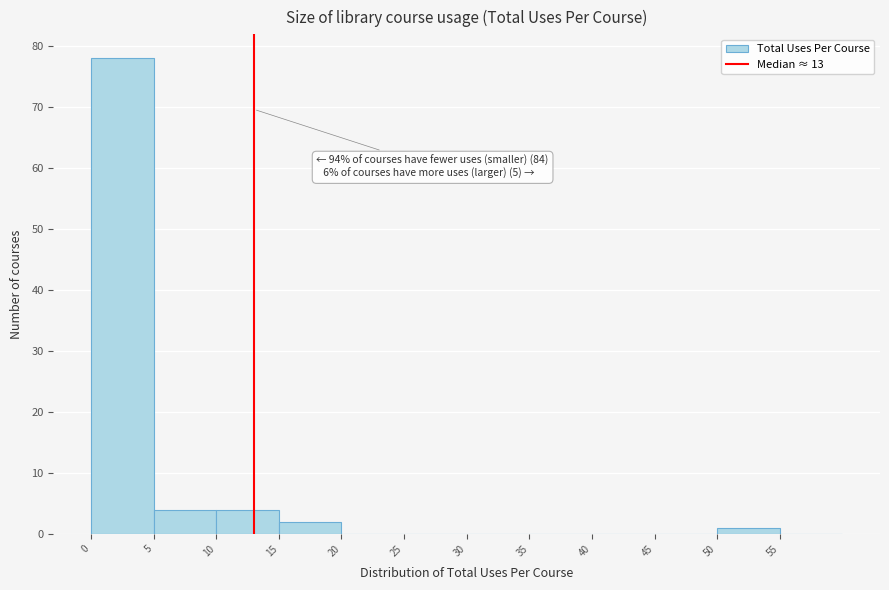

Over which range of the x-axis is the bar tallest?

0 to 5